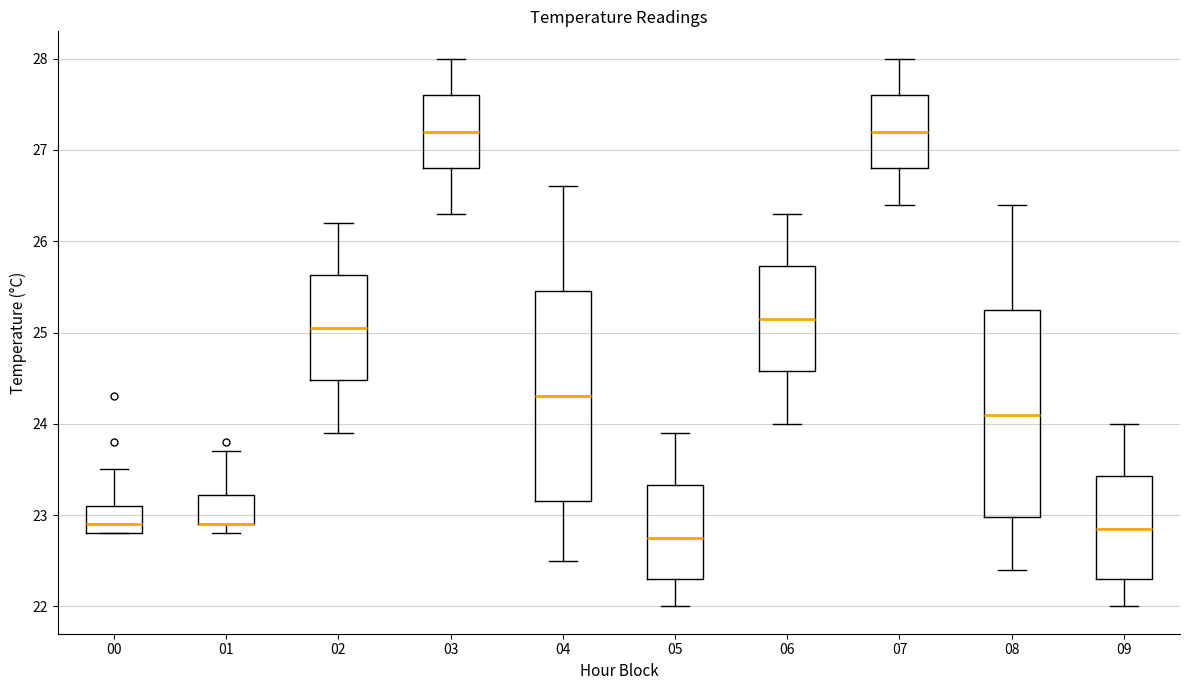

Where is the upper edge of the box at x = 07 on the y-axis? The values are not printed on the chart, so give them approximately, as read against the axis.

27.6